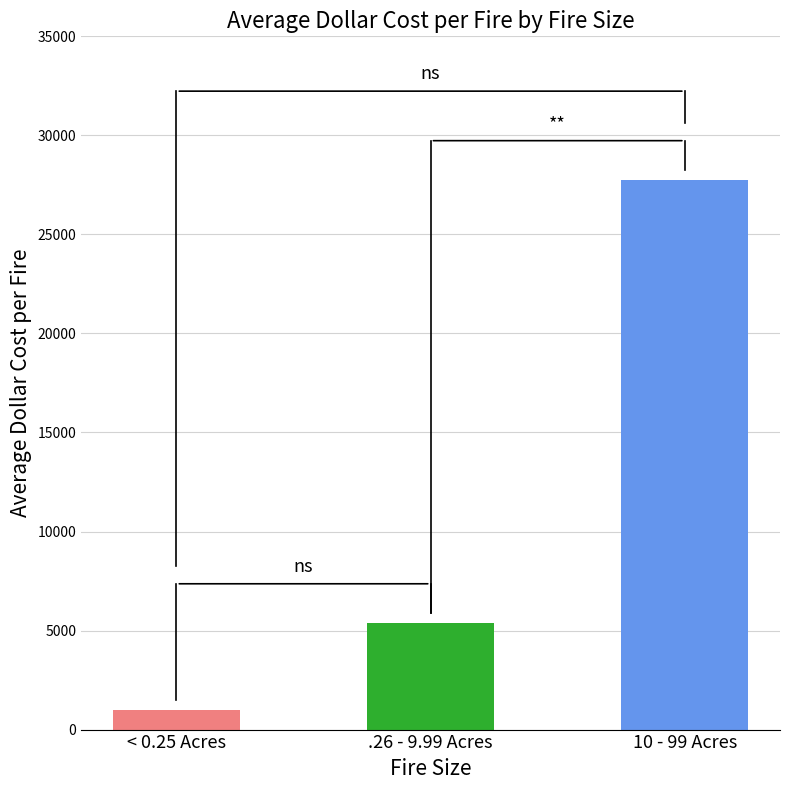

What is the greatest value displayed?

27732.6